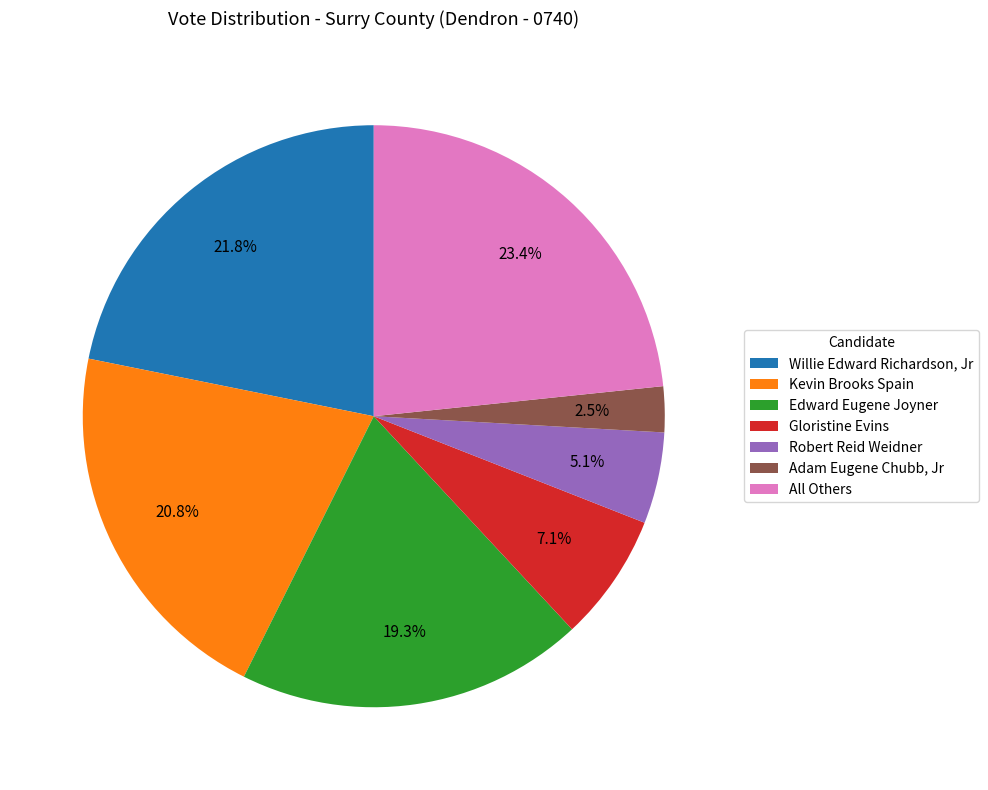

Is the sum of All Others and Robert Reid Weidner greater than half?

No